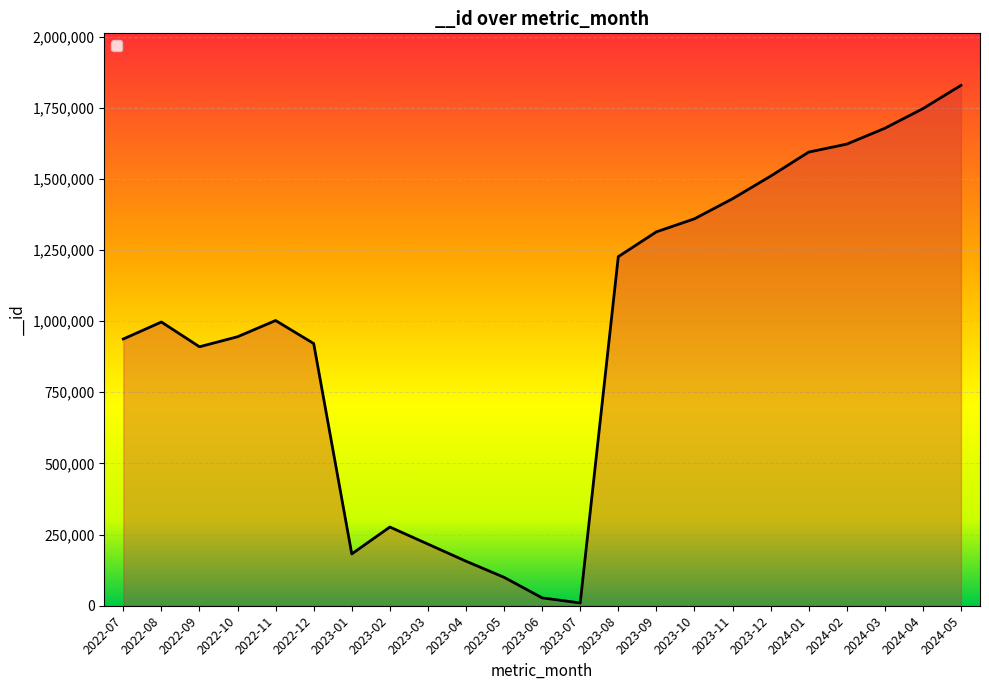

What position from the left is 2022-07?

1